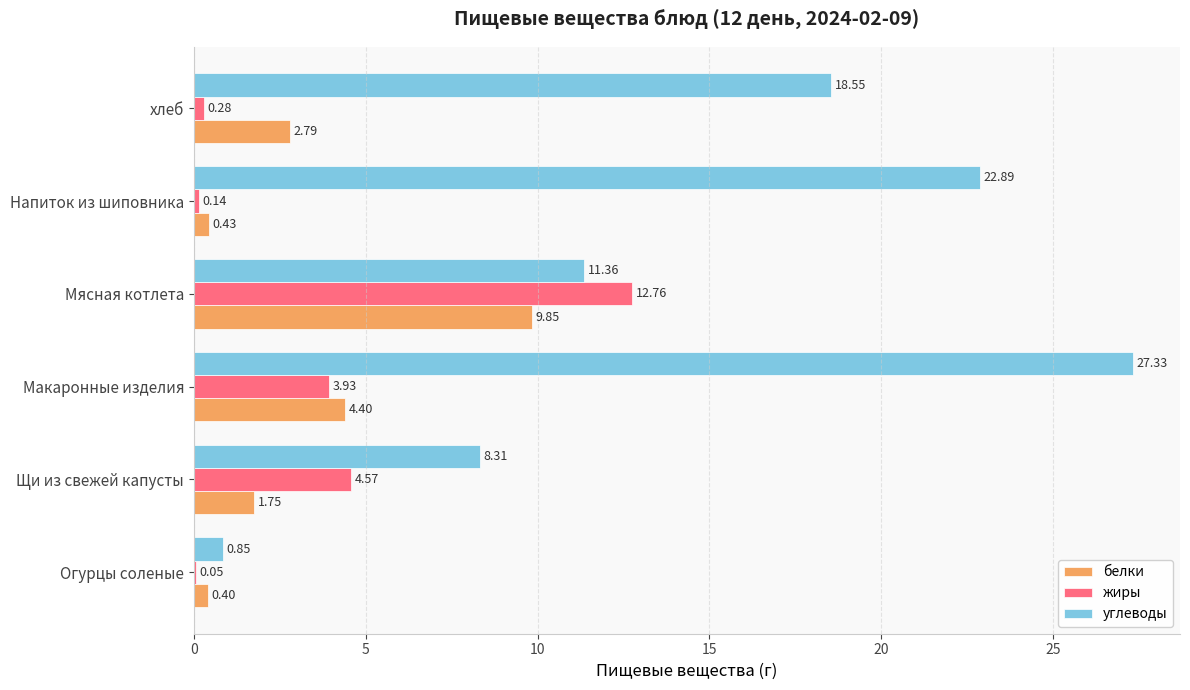

What is the sum of all жиры values?

21.7